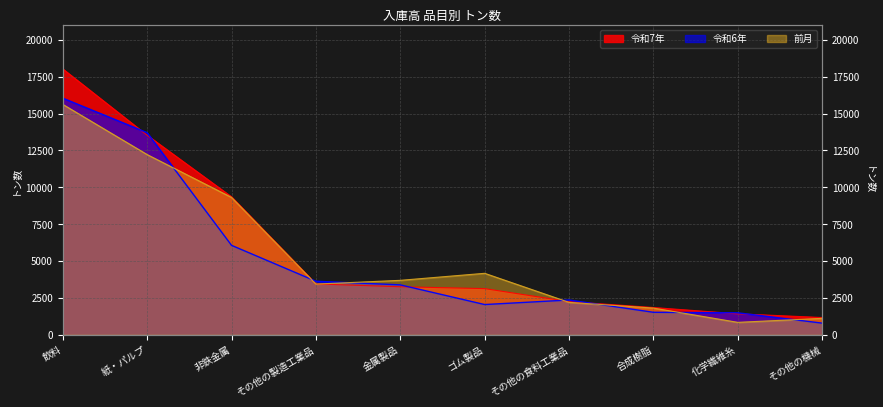

Between 非鉄金属 and その他の機械, which series saw the biggest shift?

前月